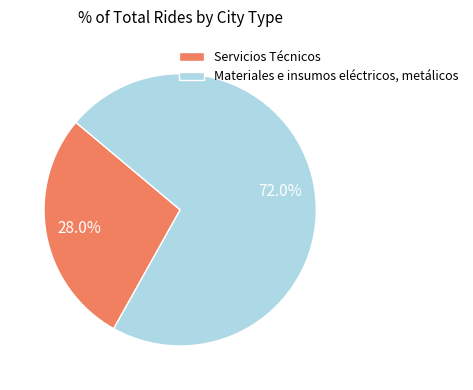

What is the total percentage of Servicios Técnicos and Materiales e insumos eléctricos, metálicos?

100.0%